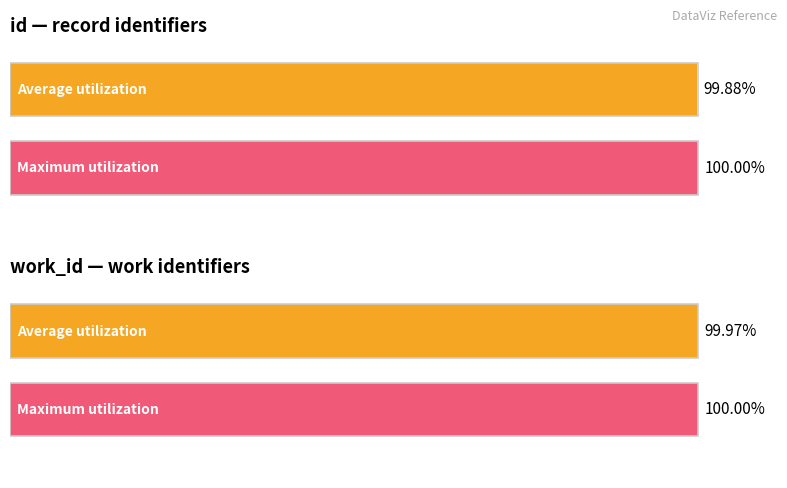

Does the chart contain any negative values?

No